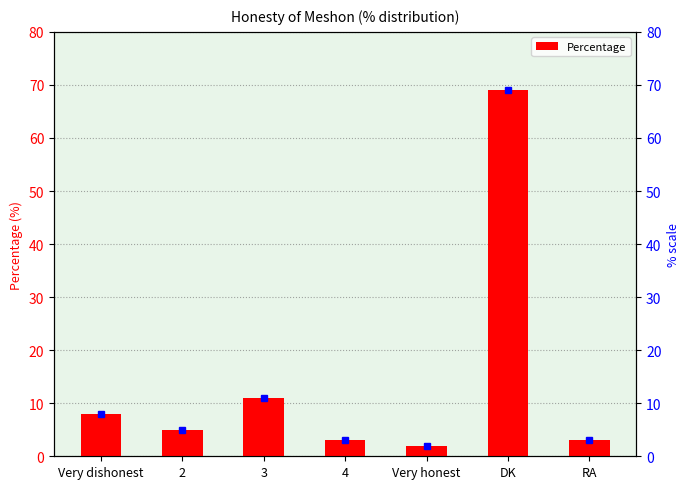

What is the sum of the values at Very honest and 4?

5